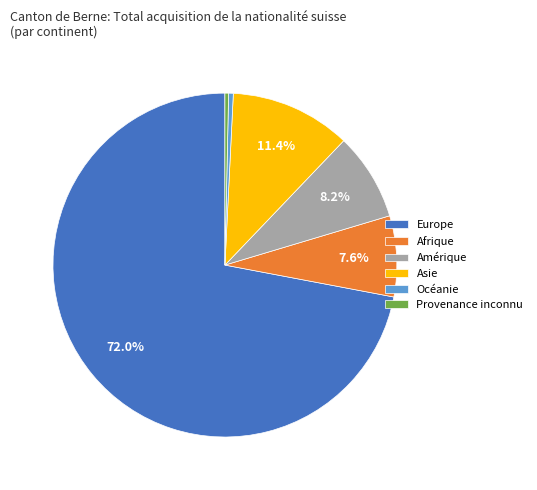

To the nearest percent, what is the difference between the Provenance inconnu and Asie slice percentages?

11%